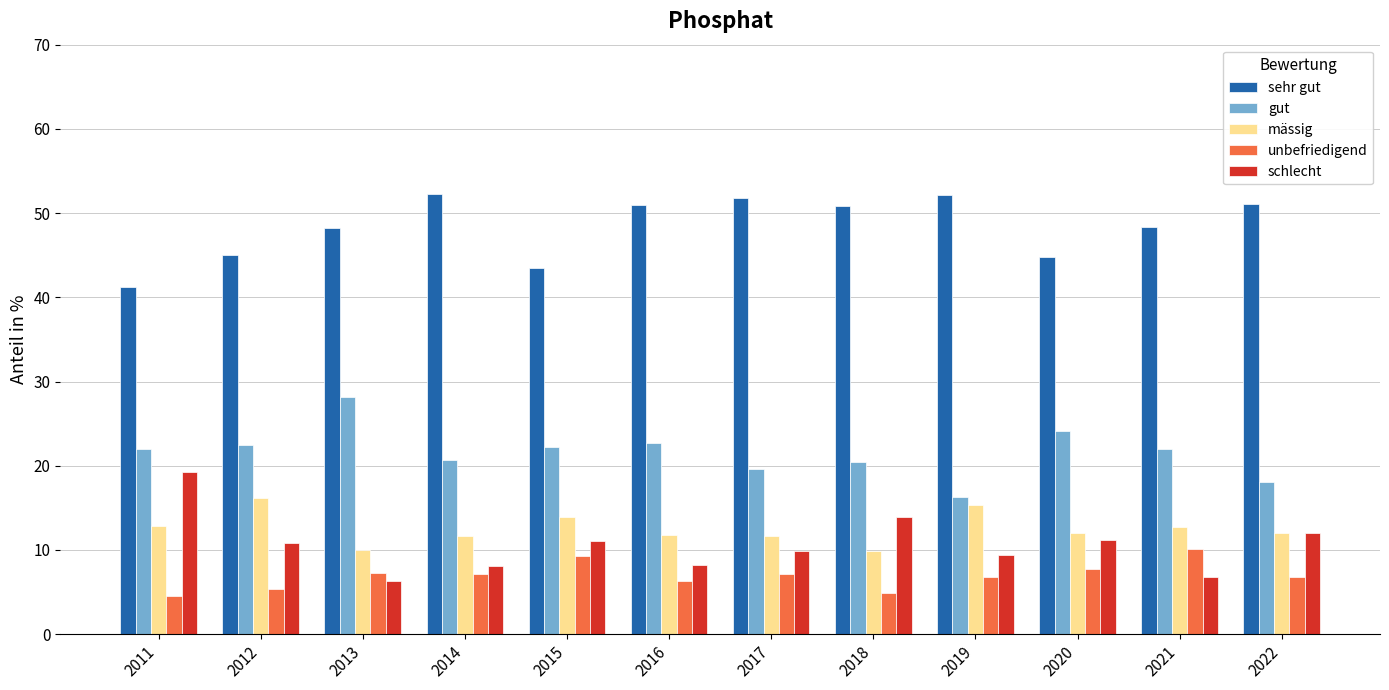

What is the maximum value for schlecht?

19.3